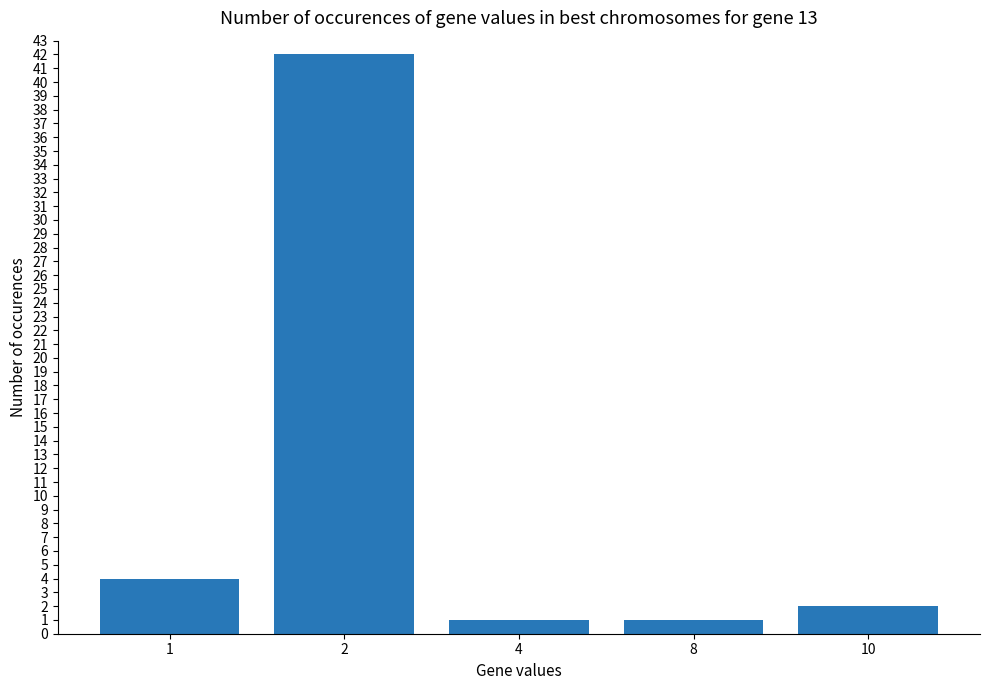

What is the value of the 4th bar from the left?

1